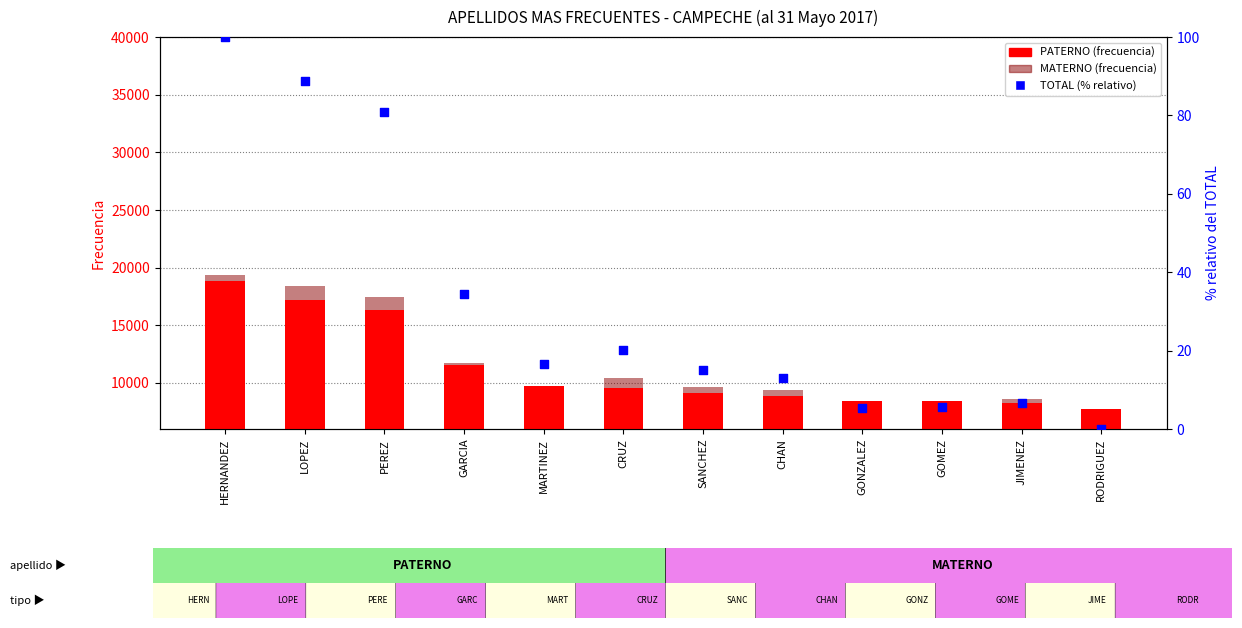

At how many categories does at least one series exceed 7672?

12